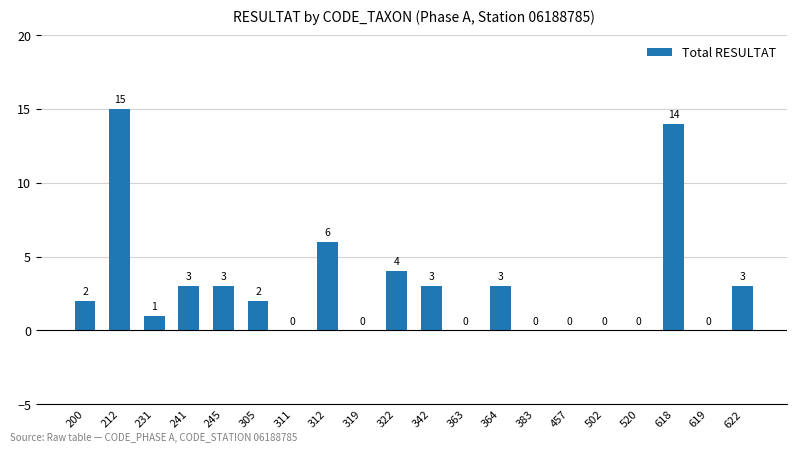

The value at 245 is 1. True or false?

False